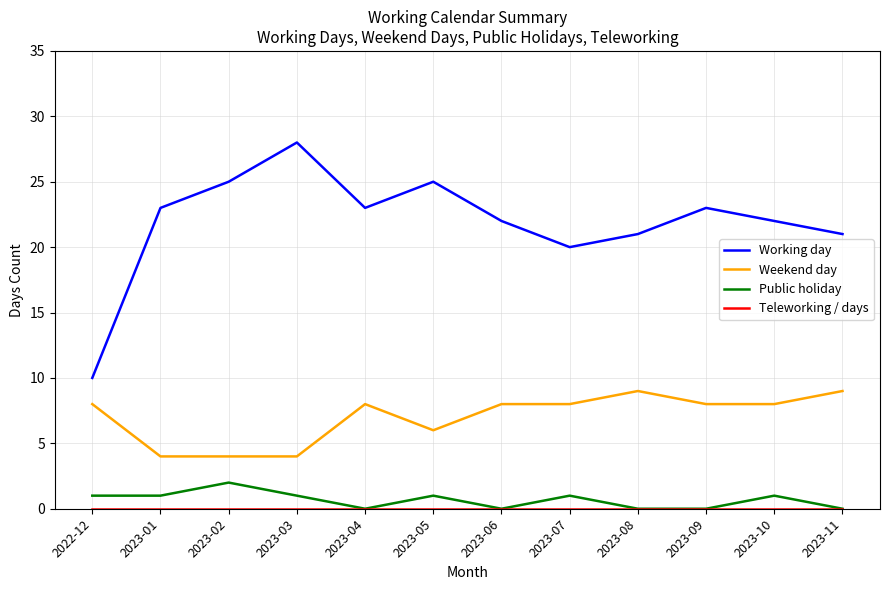

What is the spread (max minus min) of values at 2023-06?

22